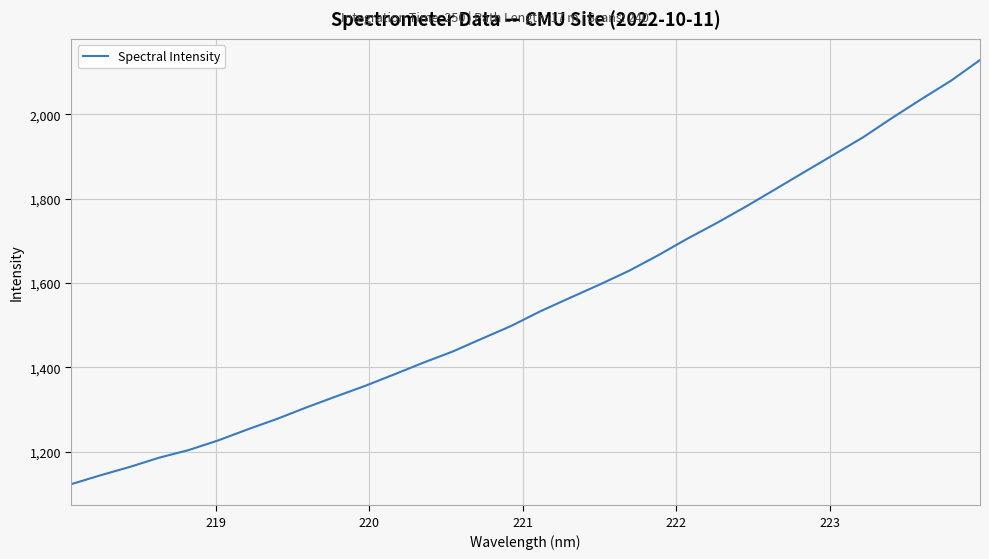

What is the minimum value shown in the chart?

1123.2